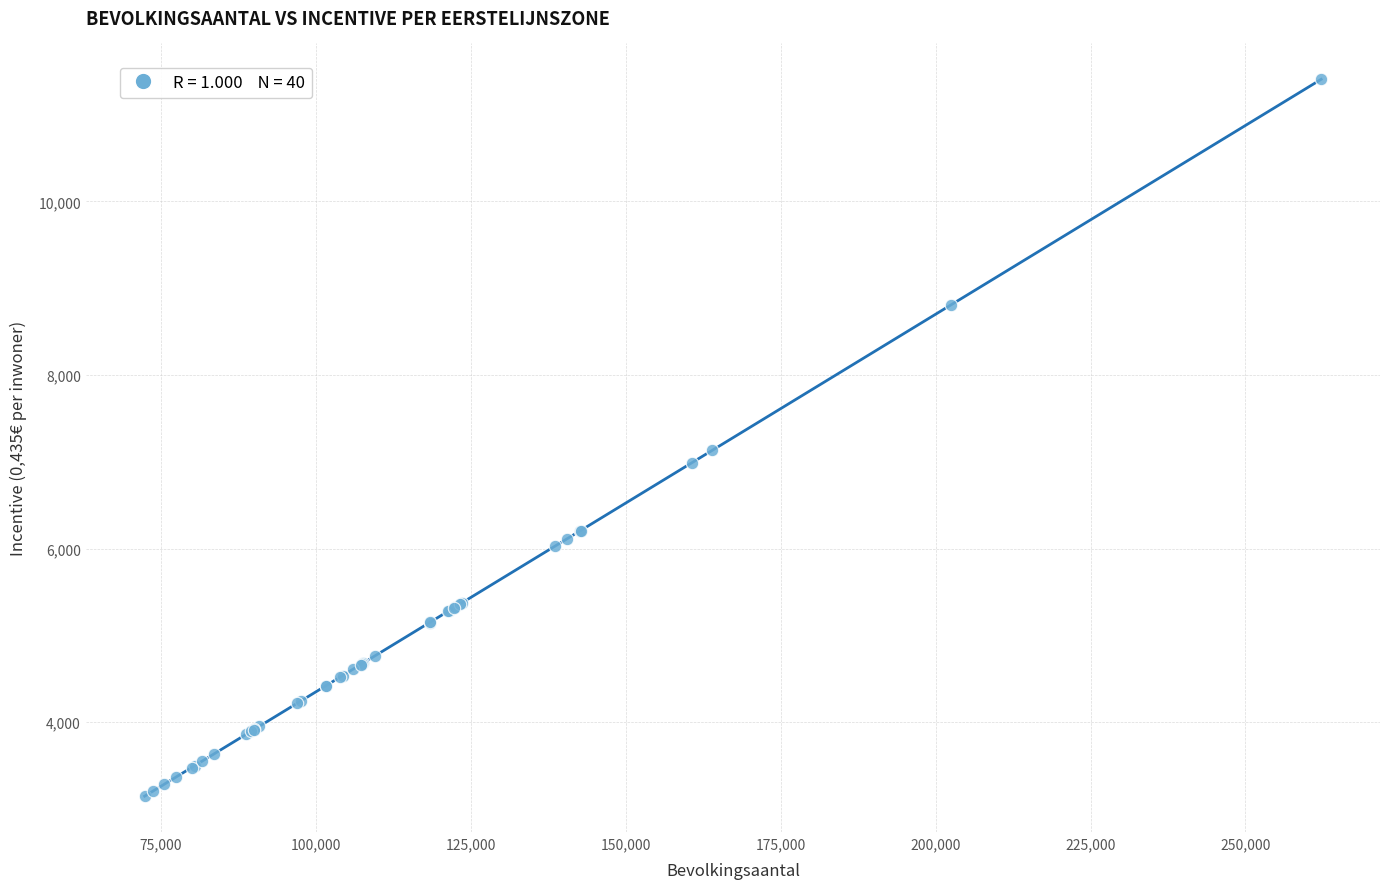

What Y value in the scatter plot is closest to 7277?

7131